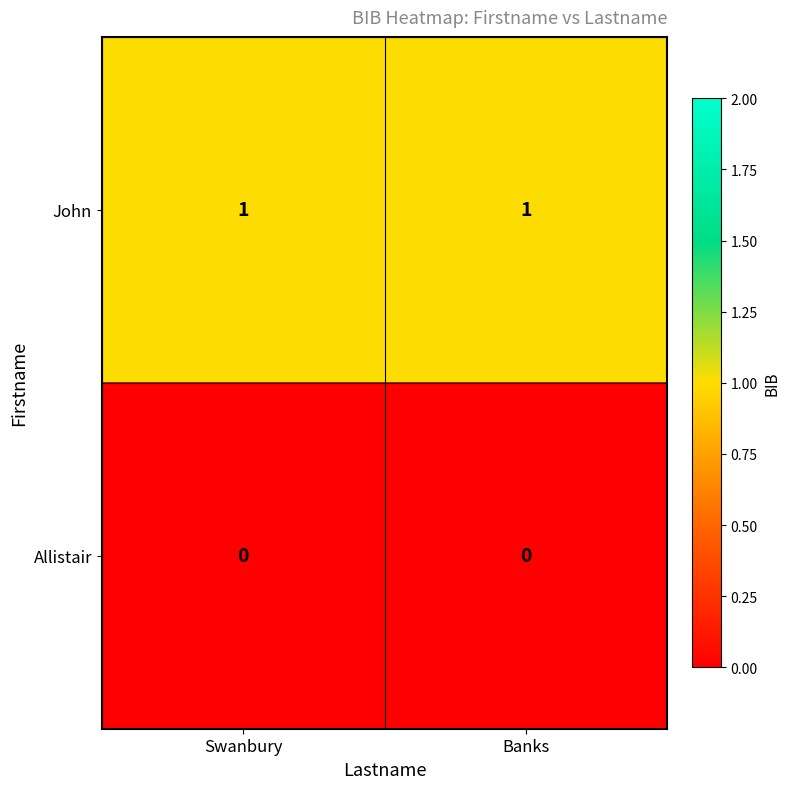

Is the value of John at Banks greater than the value of Allistair at Banks?

Yes